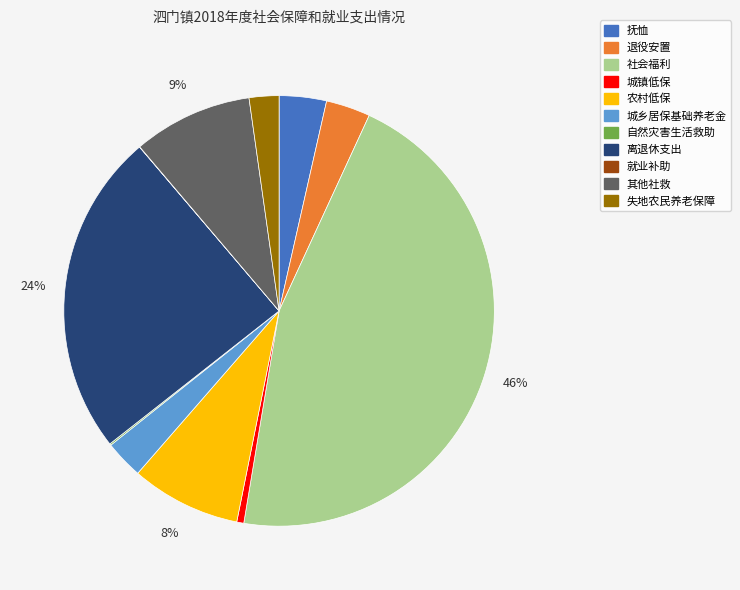

True or false: 社会福利 accounts for 38% of the total.

False